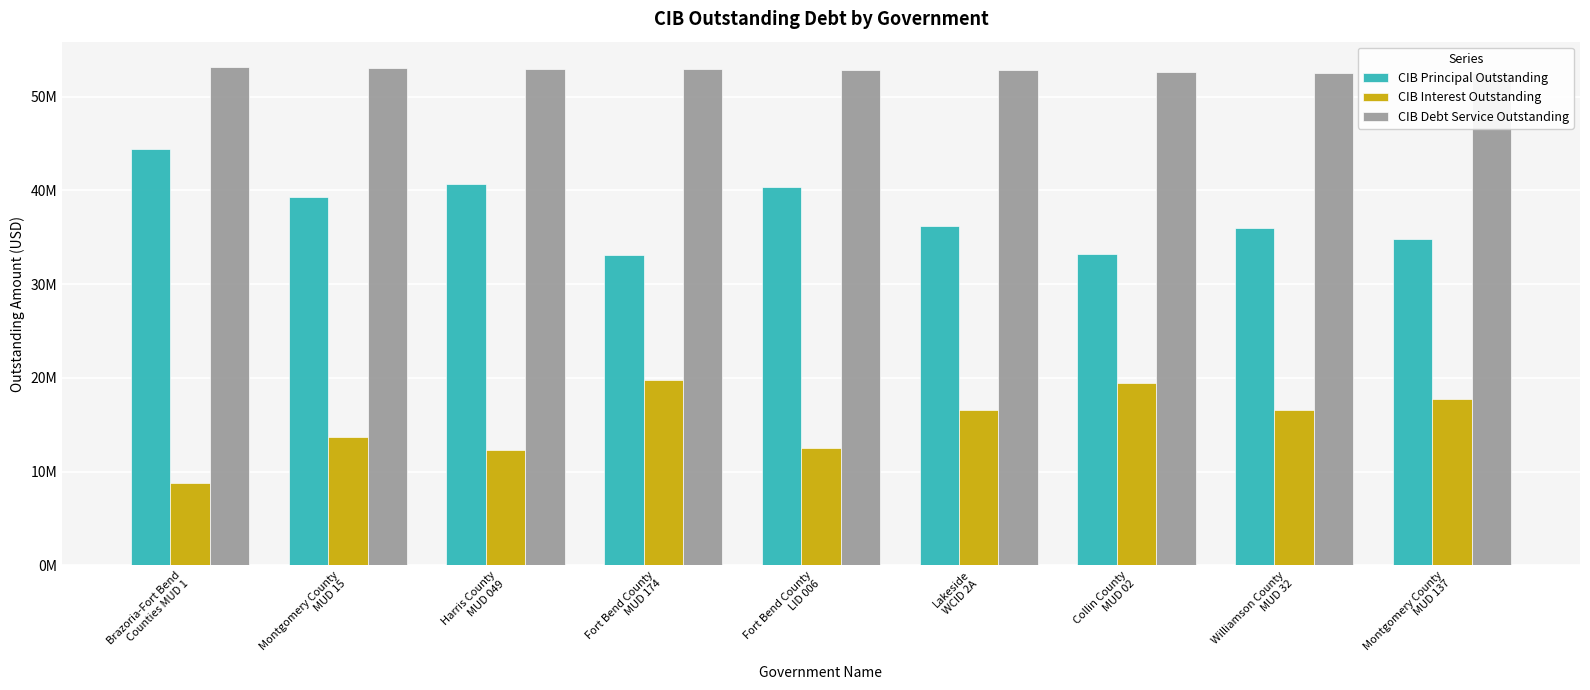

What is the difference between the CIB Principal Outstanding values at Montgomery County
MUD 137 and Collin County
MUD 02?

1615000.0